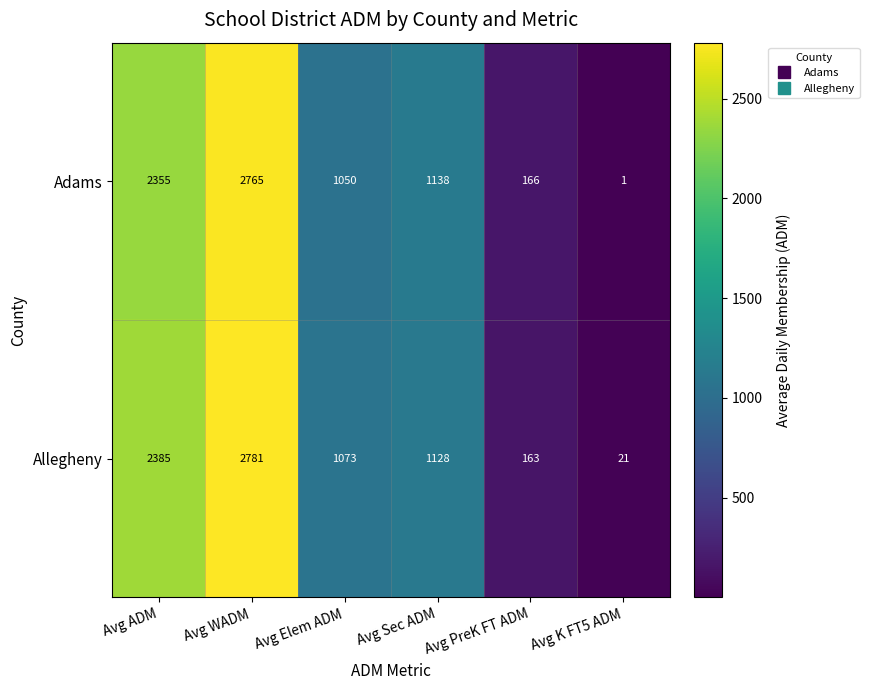

Which series has the largest total across all categories?

Allegheny